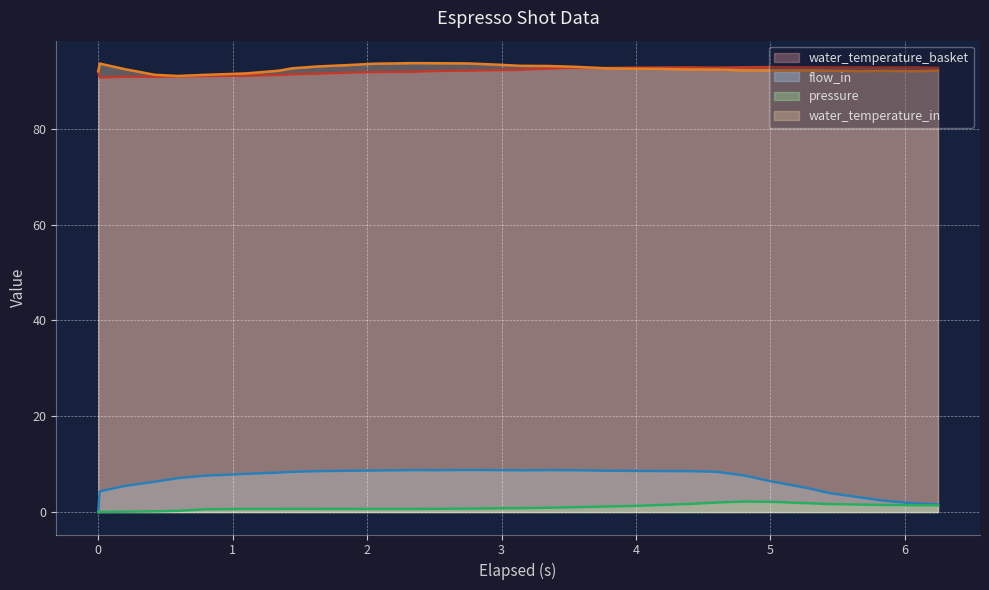

Where is the first local maximum for water_temperature_basket?

0.194